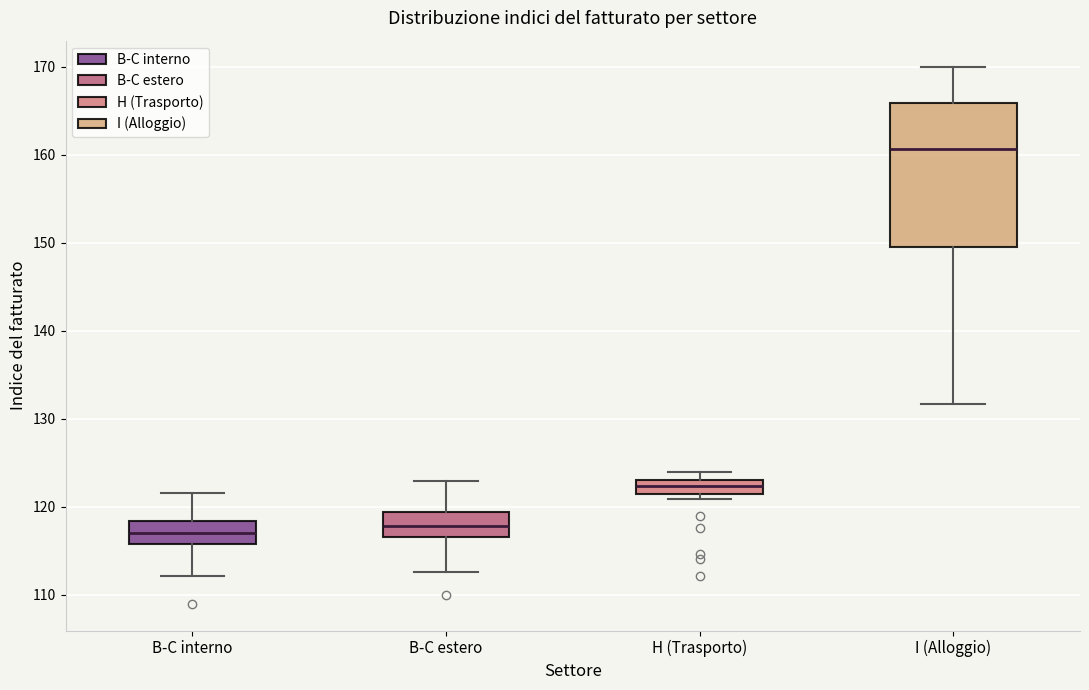

Reading left to right, transcribe this box plot: for each box, give where its median line is, the range the box spans, and where its two whiskers end, as read against the y-axis. The values are not printed on the chart, so give them approximately, as read against the axis.

B-C interno: median 117, box 116 to 118, whiskers 112 to 122
B-C estero: median 118, box 117 to 119, whiskers 113 to 123
H (Trasporto): median 122 (inside the box), box 122 to 123, whiskers 121 to 124
I (Alloggio): median 161, box 150 to 166, whiskers 132 to 170